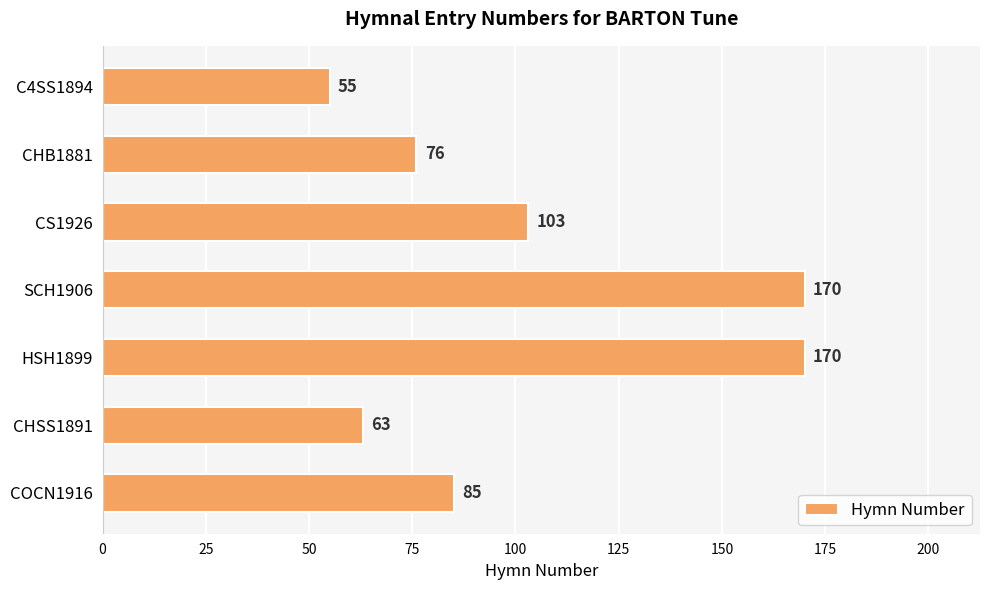

Reading top to bottom, list all the values displayed in this chart.

C4SS1894=55	CHB1881=76	CS1926=103	SCH1906=170	HSH1899=170	CHSS1891=63	COCN1916=85